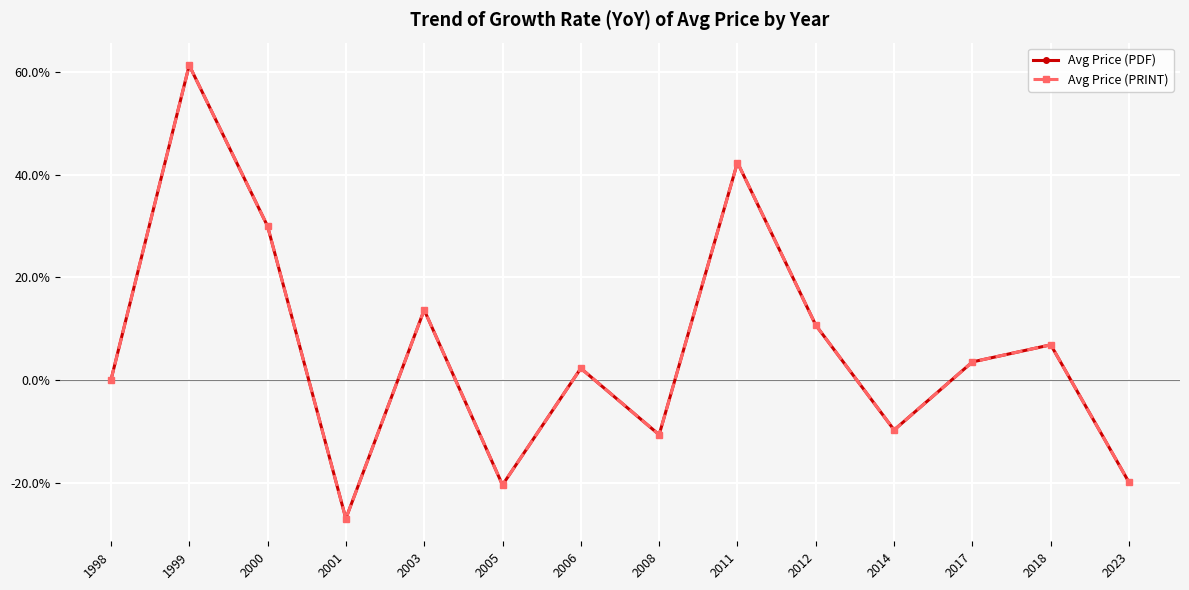

How many lines are shown in the chart?

2